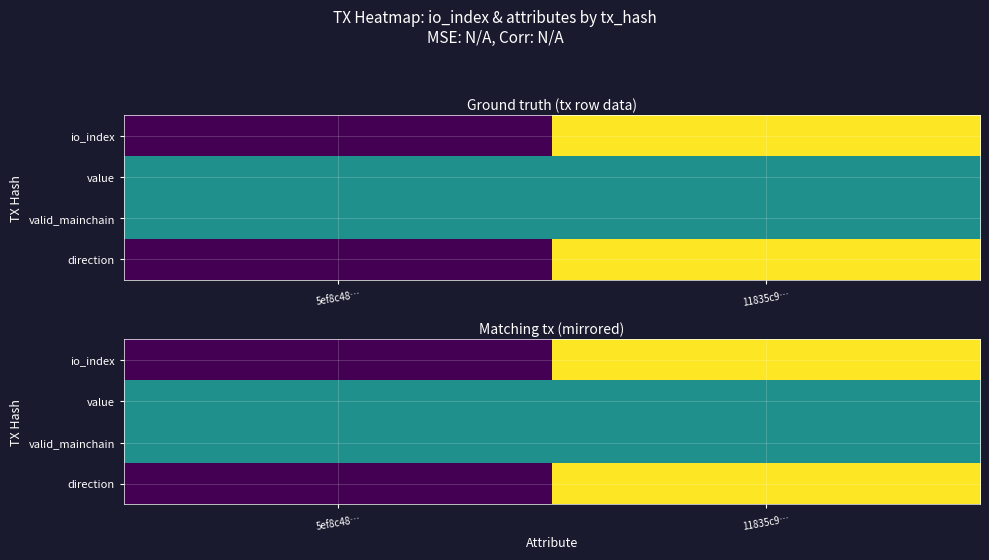

At which category is the sum across all series the highest?

11835c9…